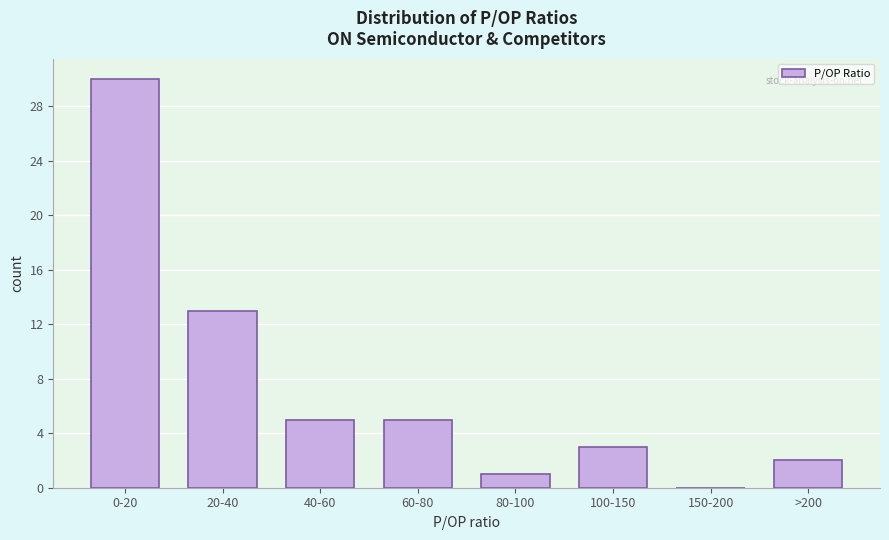

Reading right to left, extract all data points from this chart.

>200=2	150-200=0	100-150=3	80-100=1	60-80=5	40-60=5	20-40=13	0-20=30